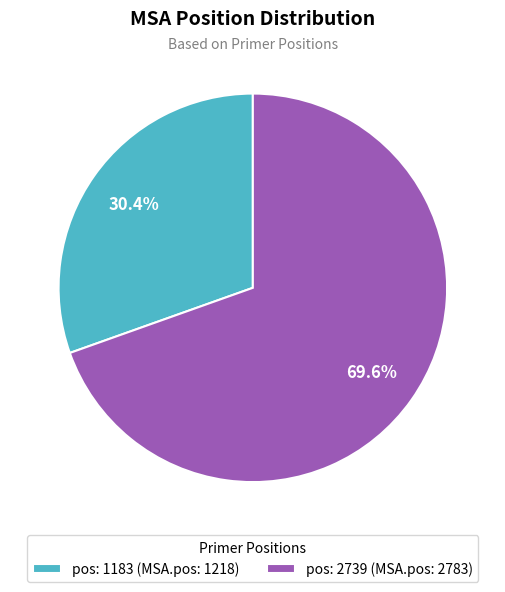

To the nearest percent, what portion does pos: 2739 (MSA.pos: 2783) represent?

70%